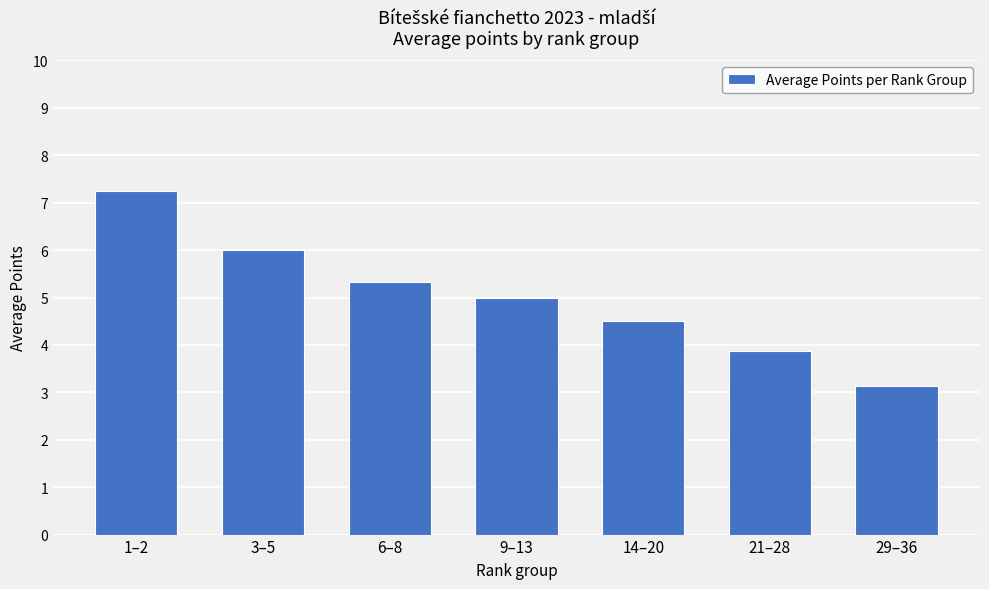

Is it true that the value at 6–8 is 5.3?

True